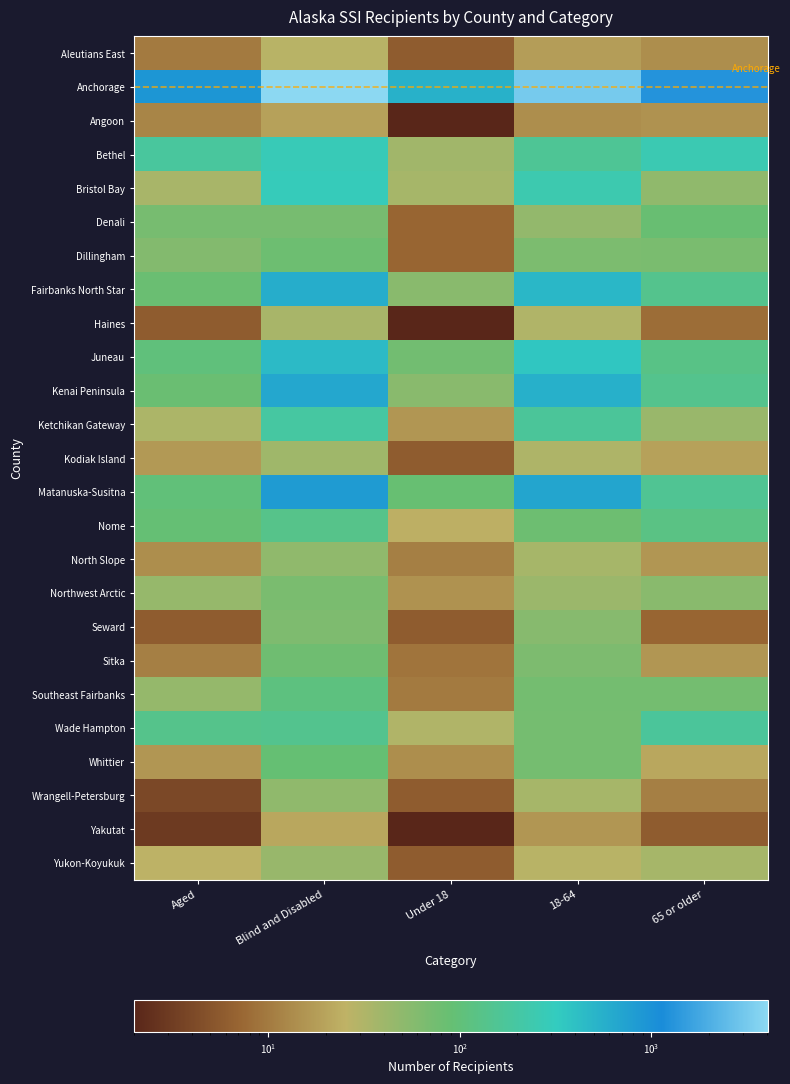

Between Blind and Disabled and Under 18, which series saw the biggest shift?

Anchorage